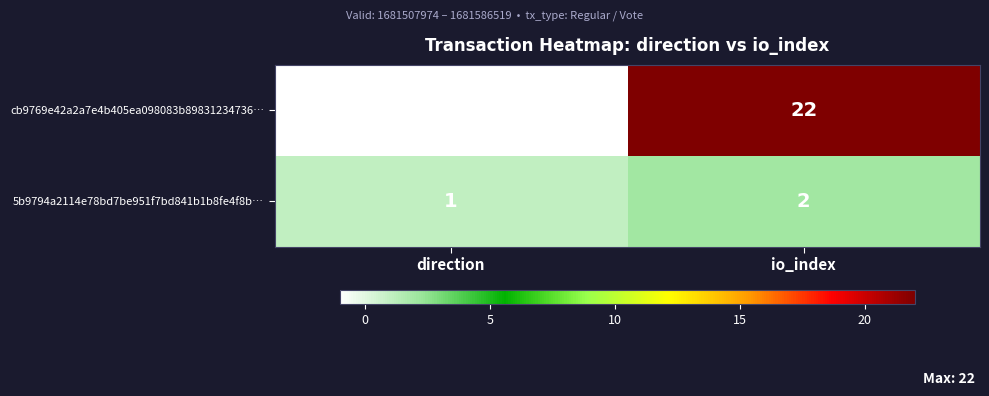

Reading left to right, list all the values displayed in this chart.

cb9769e42a2a7e4b405ea098083b89831234736…: -1	22
5b9794a2114e78bd7be951f7bd841b1b8fe4f8b…: 1	2